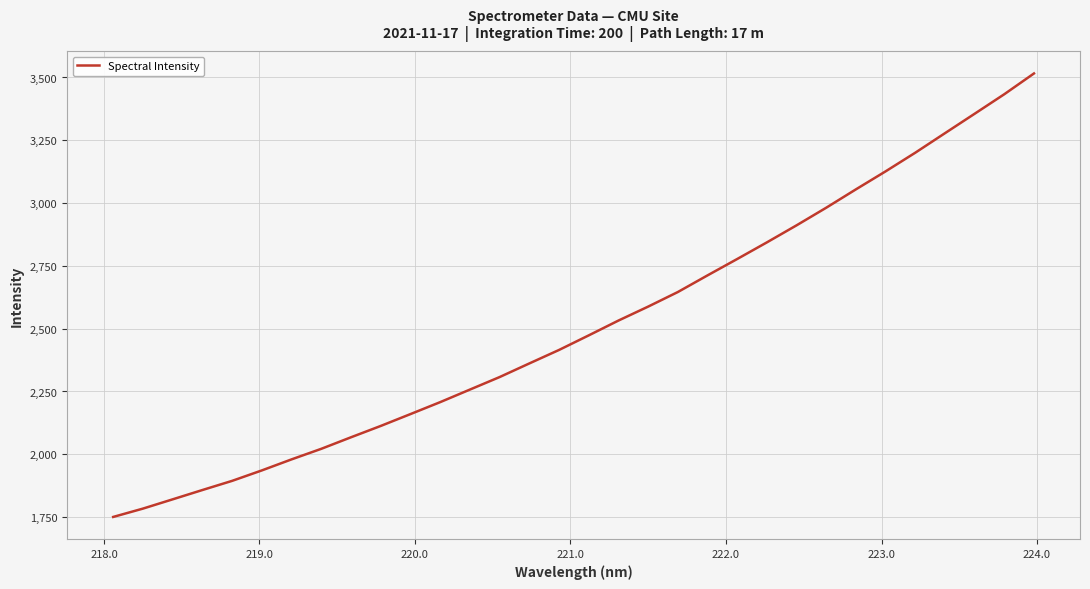

What is the average value?

2511.4